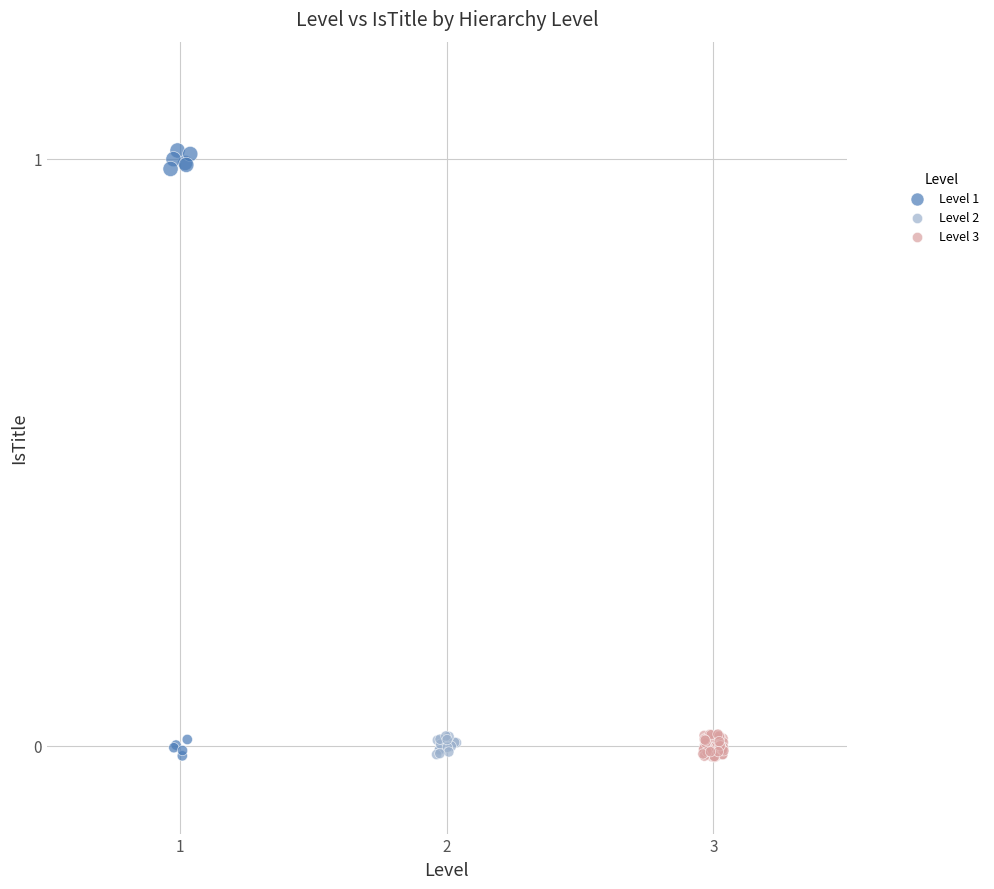

What are all the series names shown in the legend?

Level 1, Level 2, Level 3